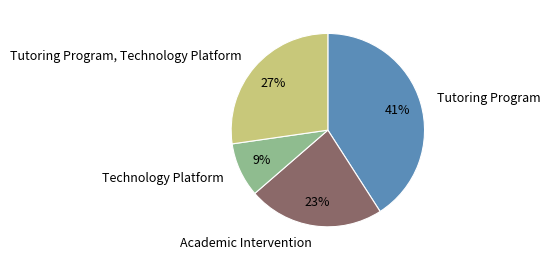

Is it true that Tutoring Program, Technology Platform is 13% of the pie?

False